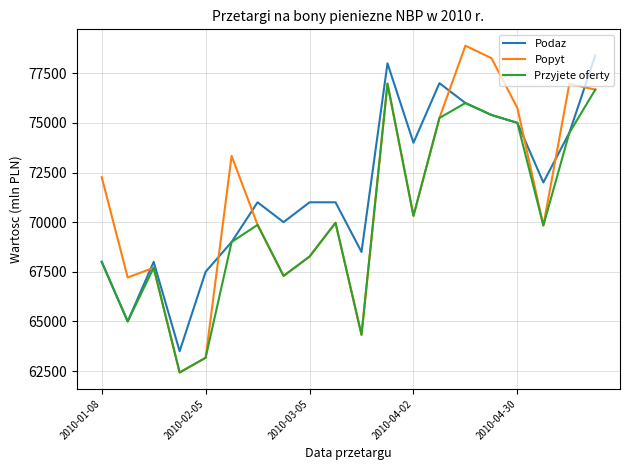

Which series has the widest spread of values?

Popyt